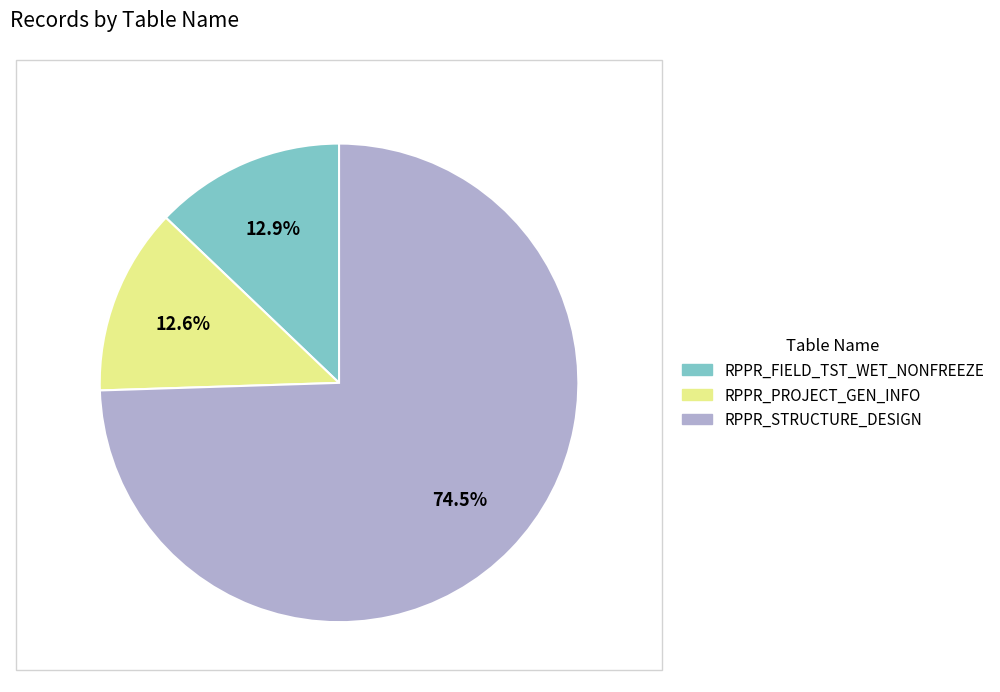

Is there a majority slice in this chart?

Yes